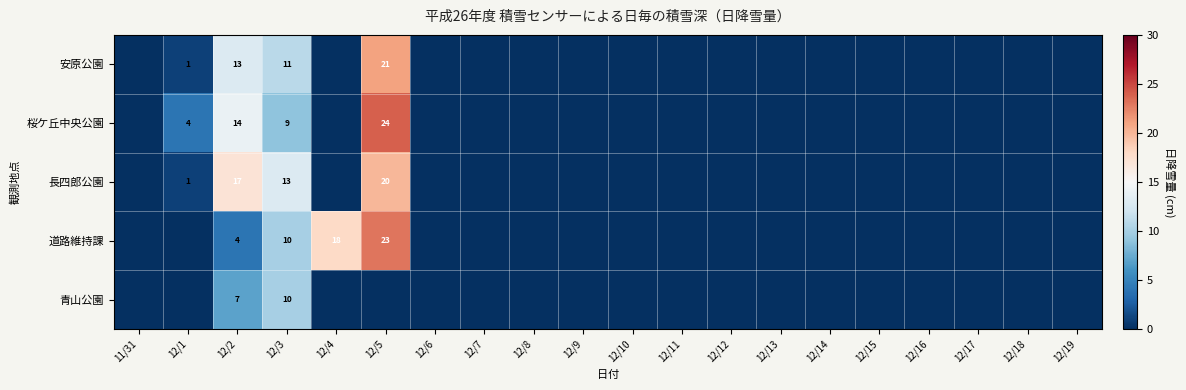

True or false: 道路維持課 has a value of 9 at 12/5.

False